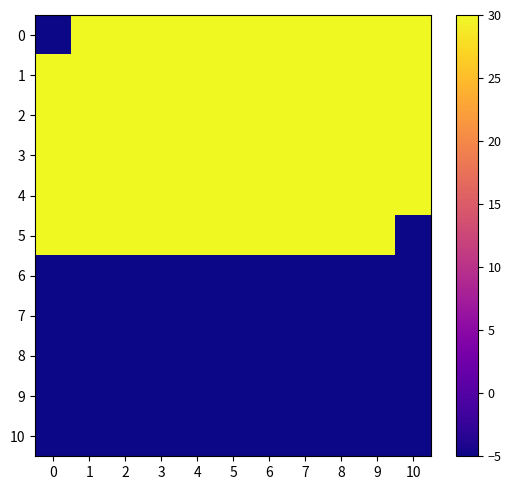

Reading left to right, extract all data points from this chart.

0: 0=-5.0	1=30.0	2=30.0	3=30.0	4=30.0	5=30.0	6=30.0	7=30.0	8=30.0	9=30.0	10=30.0
1: 0=30.0	1=30.0	2=30.0	3=30.0	4=30.0	5=30.0	6=30.0	7=30.0	8=30.0	9=30.0	10=30.0
2: 0=30.0	1=30.0	2=30.0	3=30.0	4=30.0	5=30.0	6=30.0	7=30.0	8=30.0	9=30.0	10=30.0
3: 0=30.0	1=30.0	2=30.0	3=30.0	4=30.0	5=30.0	6=30.0	7=30.0	8=30.0	9=30.0	10=30.0
4: 0=30.0	1=30.0	2=30.0	3=30.0	4=30.0	5=30.0	6=30.0	7=30.0	8=30.0	9=30.0	10=30.0
5: 0=30.0	1=30.0	2=30.0	3=30.0	4=30.0	5=30.0	6=30.0	7=30.0	8=30.0	9=30.0	10=-5.0
6: 0=-5.0	1=-5.0	2=-5.0	3=-5.0	4=-5.0	5=-5.0	6=-5.0	7=-5.0	8=-5.0	9=-5.0	10=-5.0
7: 0=-5.0	1=-5.0	2=-5.0	3=-5.0	4=-5.0	5=-5.0	6=-5.0	7=-5.0	8=-5.0	9=-5.0	10=-5.0
8: 0=-5.0	1=-5.0	2=-5.0	3=-5.0	4=-5.0	5=-5.0	6=-5.0	7=-5.0	8=-5.0	9=-5.0	10=-5.0
9: 0=-5.0	1=-5.0	2=-5.0	3=-5.0	4=-5.0	5=-5.0	6=-5.0	7=-5.0	8=-5.0	9=-5.0	10=-5.0
10: 0=-5.0	1=-5.0	2=-5.0	3=-5.0	4=-5.0	5=-5.0	6=-5.0	7=-5.0	8=-5.0	9=-5.0	10=-5.0